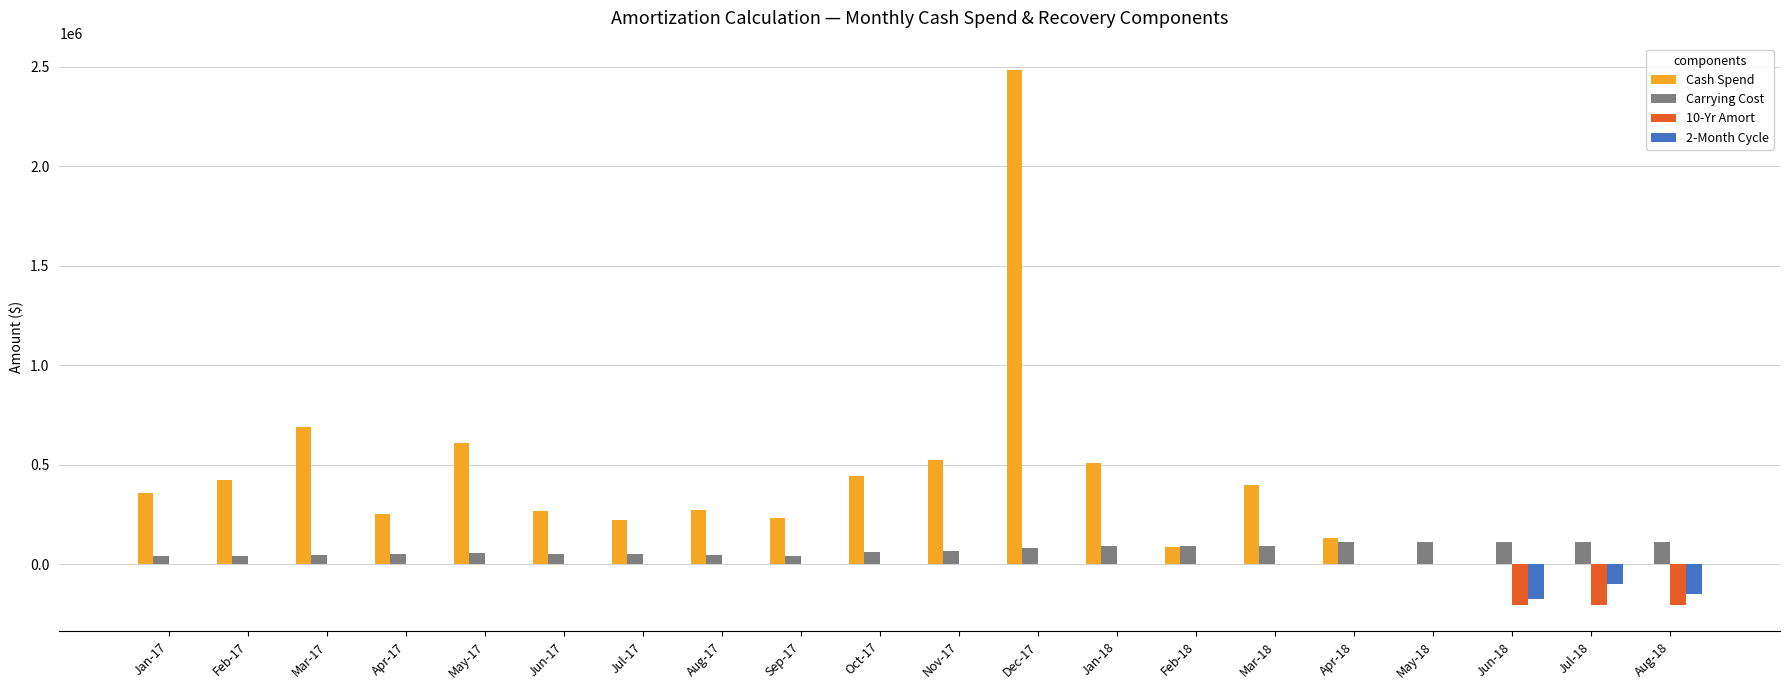

How many categories are shown in the chart?

20